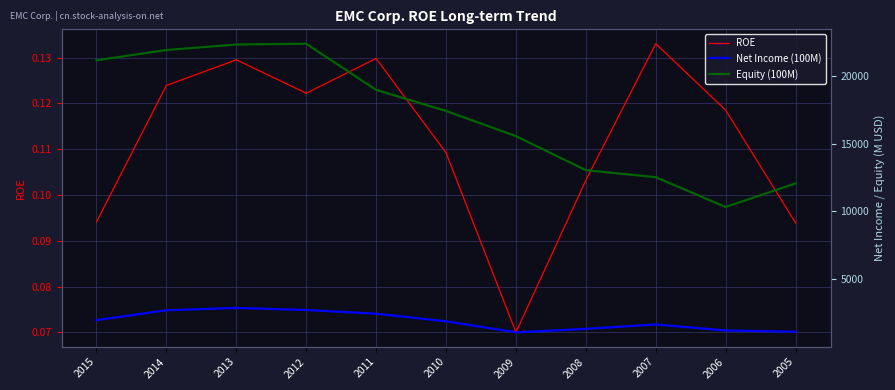

What is the difference between the Net Income (100M) values at 2008 and 2009?

258.0